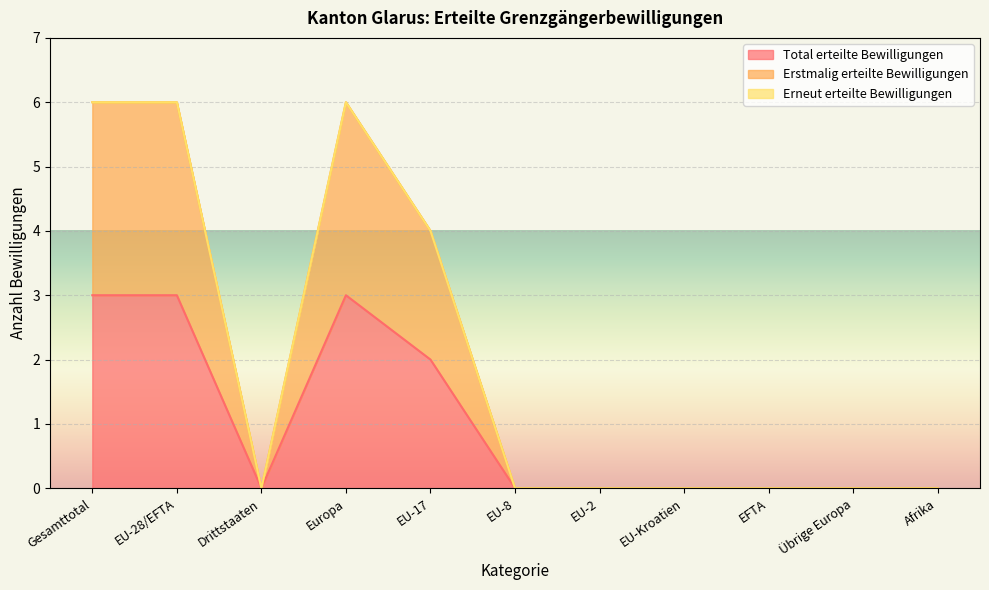

Is it true that Erstmalig erteilte Bewilligungen equals 4 at Drittstaaten?

False